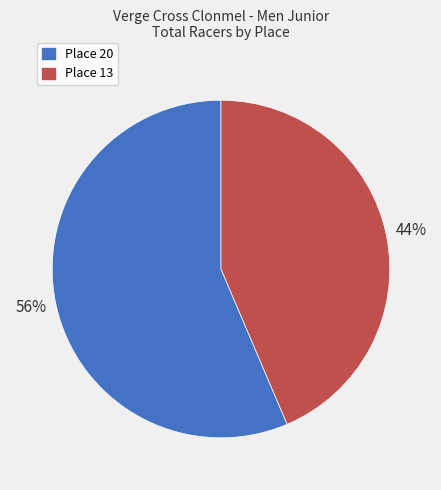

Is it true that Place 20 is 56% of the pie?

True